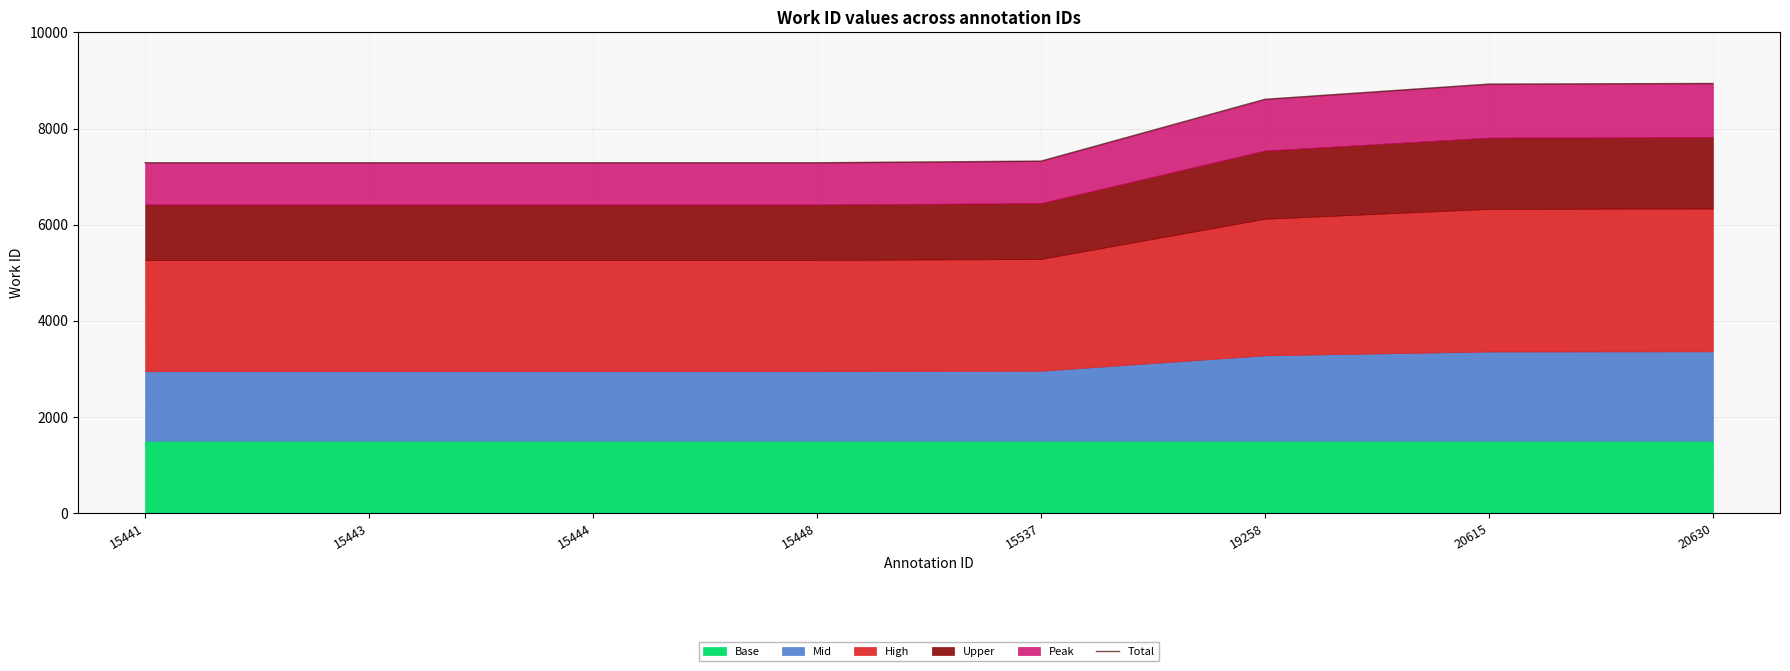

At which label is the value closest to 8112?

19258